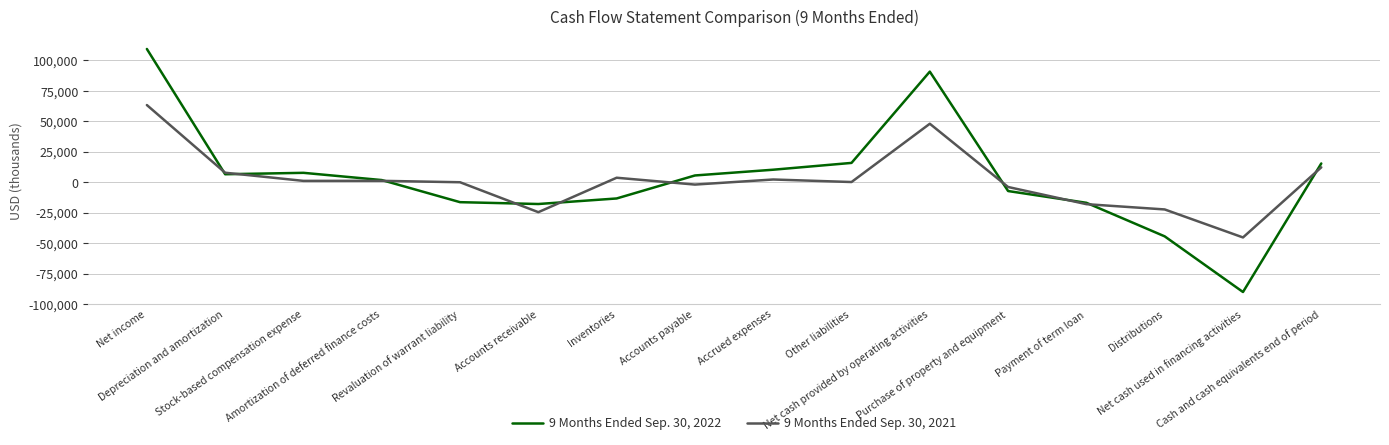

Which category has the highest value in the 9 Months Ended Sep. 30, 2022 series?

Net income